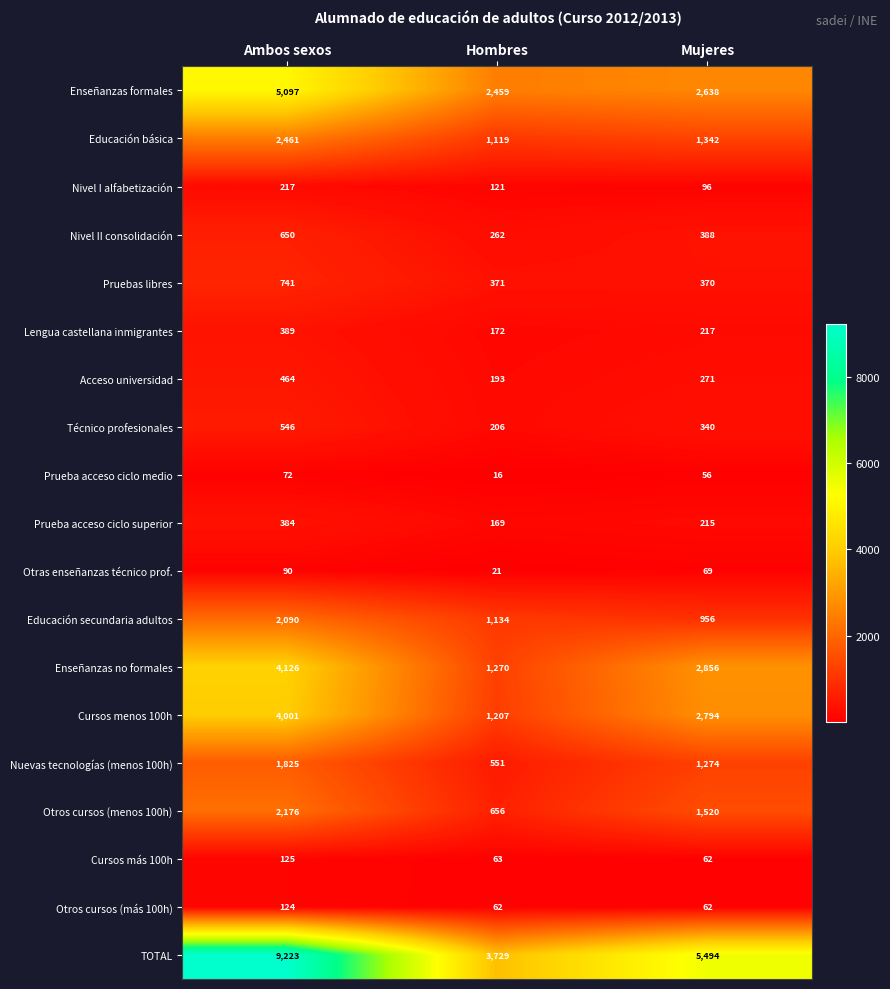

Which series has the largest total across all categories?

TOTAL